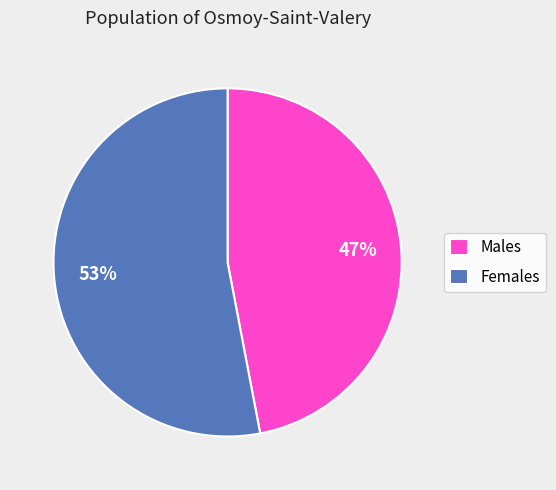

Which slice is the largest?

Females